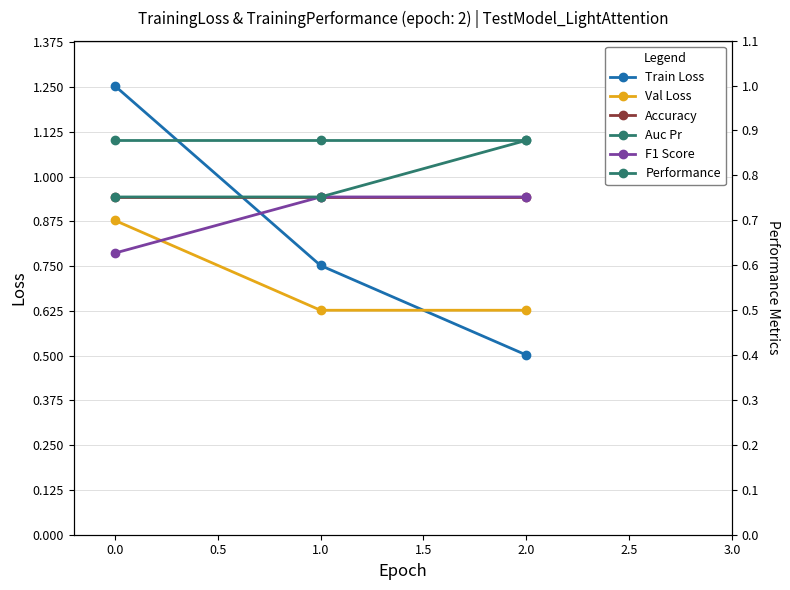

Which series has the largest range (max minus min)?

Train Loss